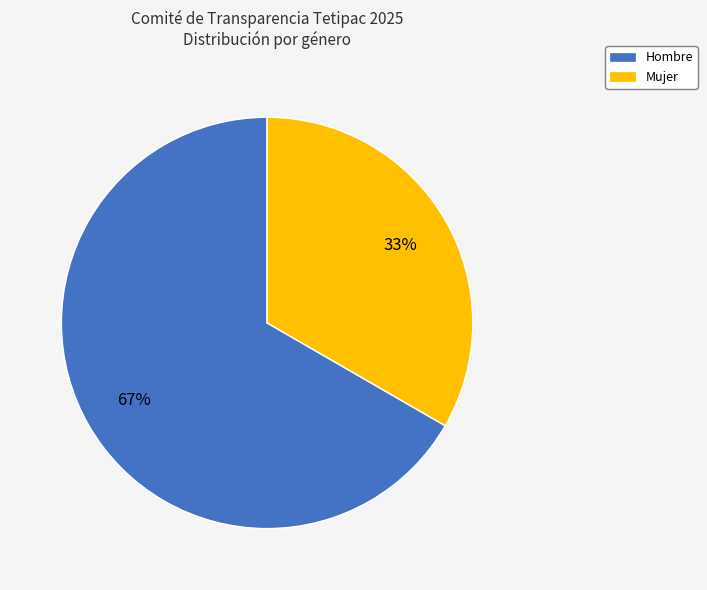

Does any single category account for the majority?

Yes